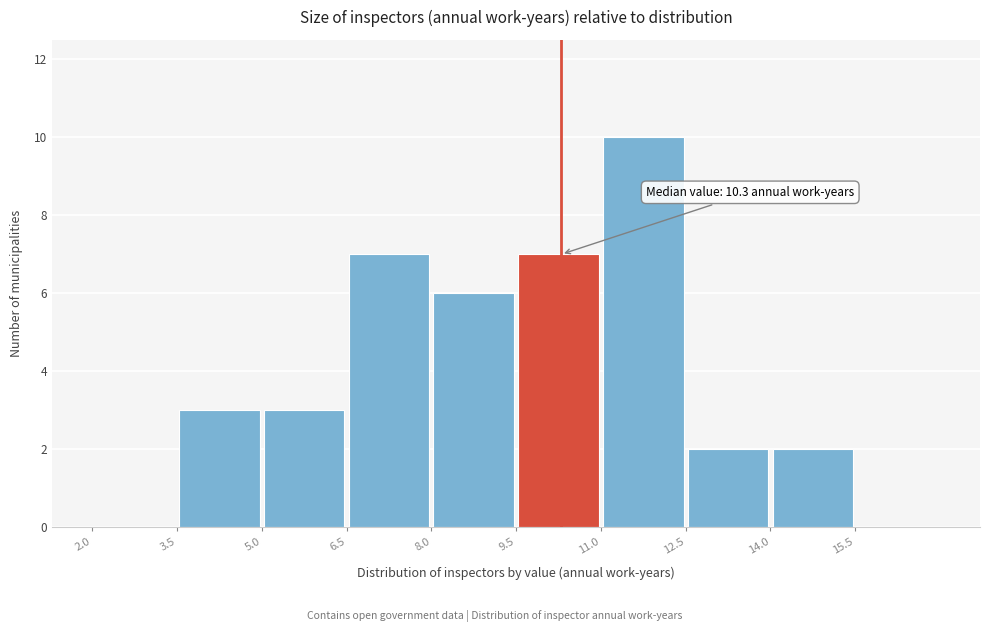

Over which range of the x-axis is the bar tallest?

11.0 to 12.5